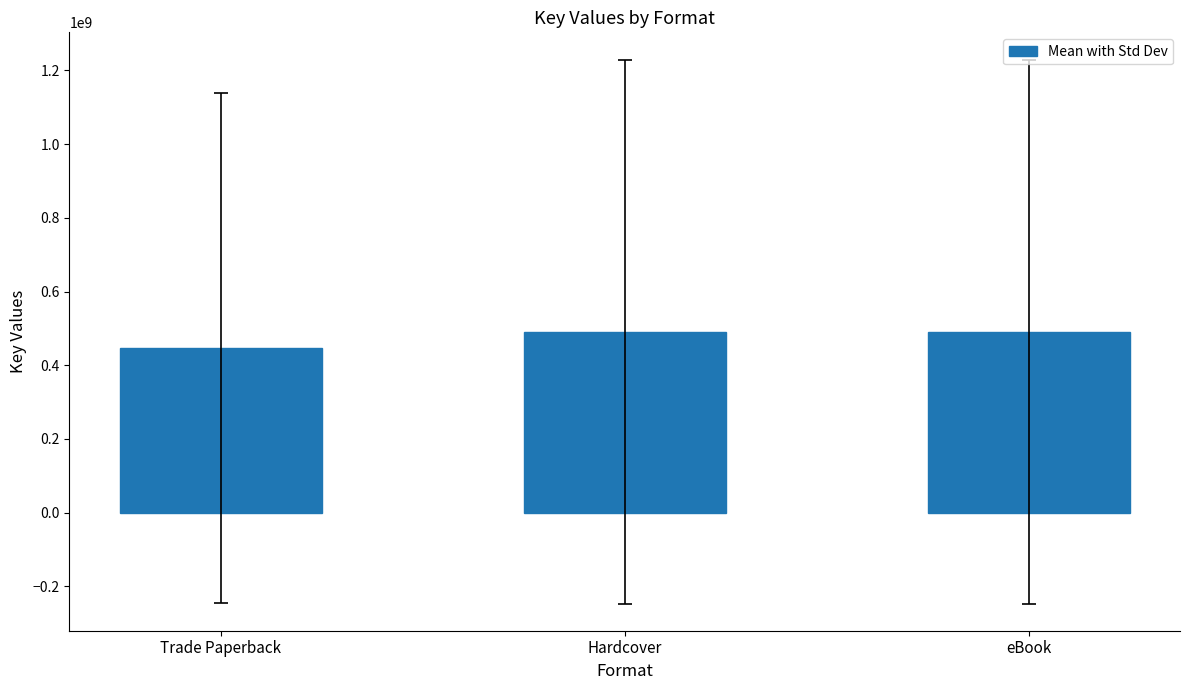

What is the approximate value at Hardcover?

491447760.8